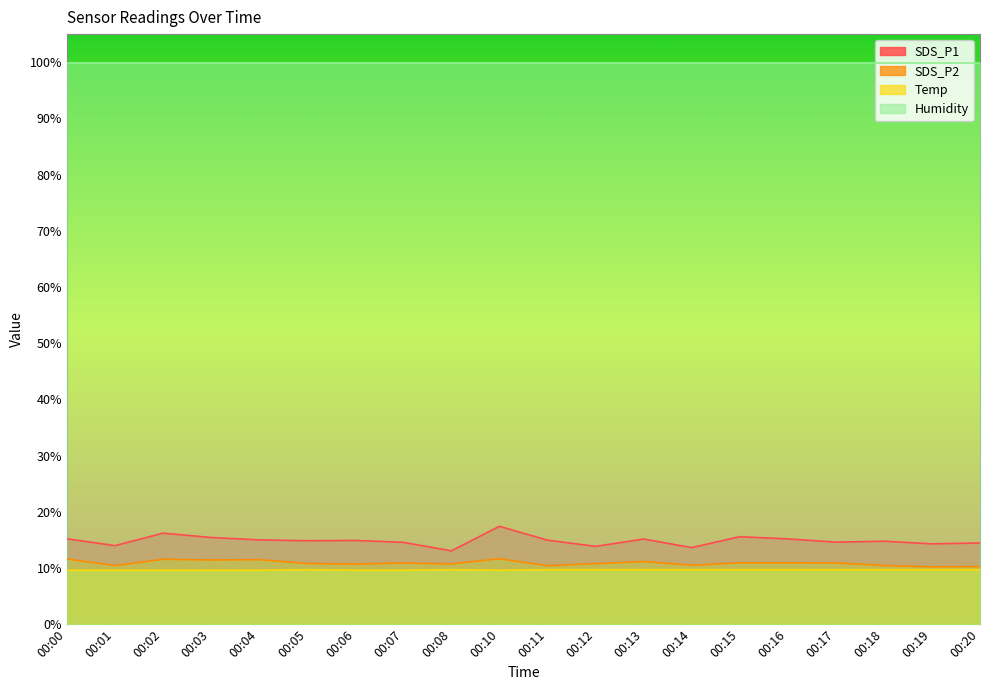

True or false: Temp and SDS_P2 intersect in this chart.

False